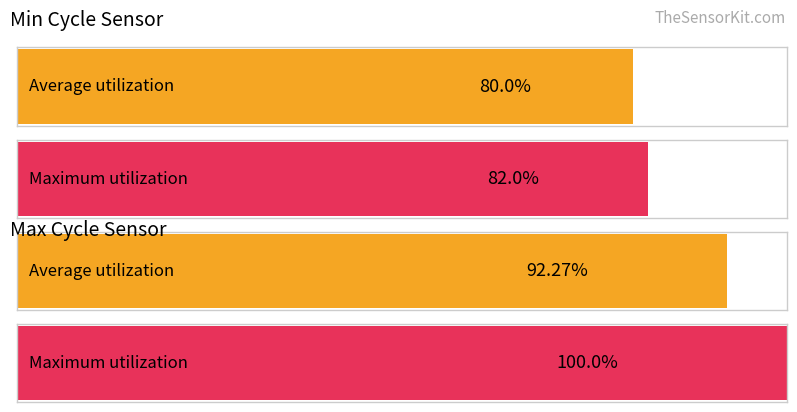

Which series has the largest total across all categories?

Max_cycle